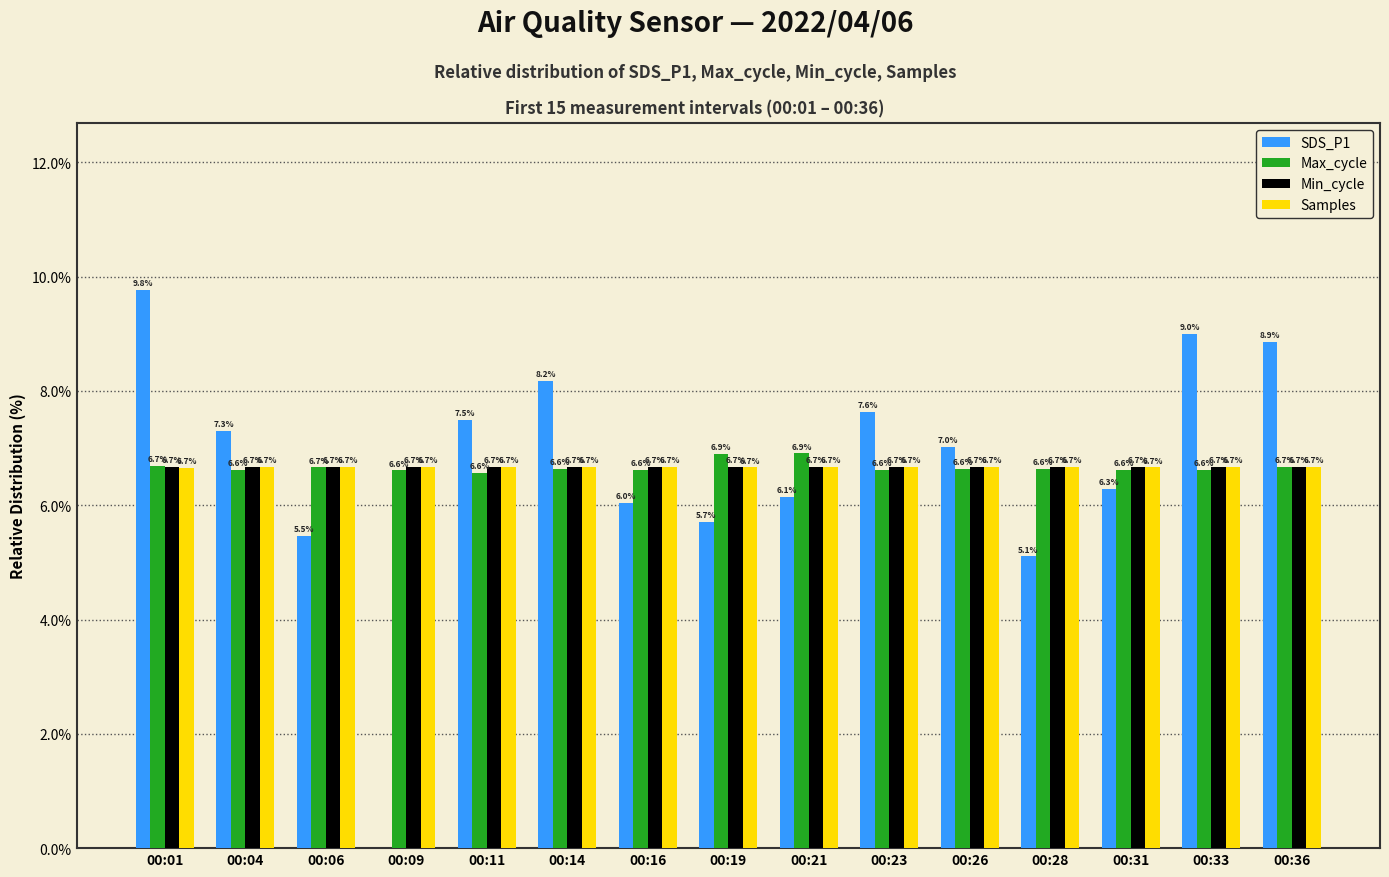

Are the bars horizontal?

No